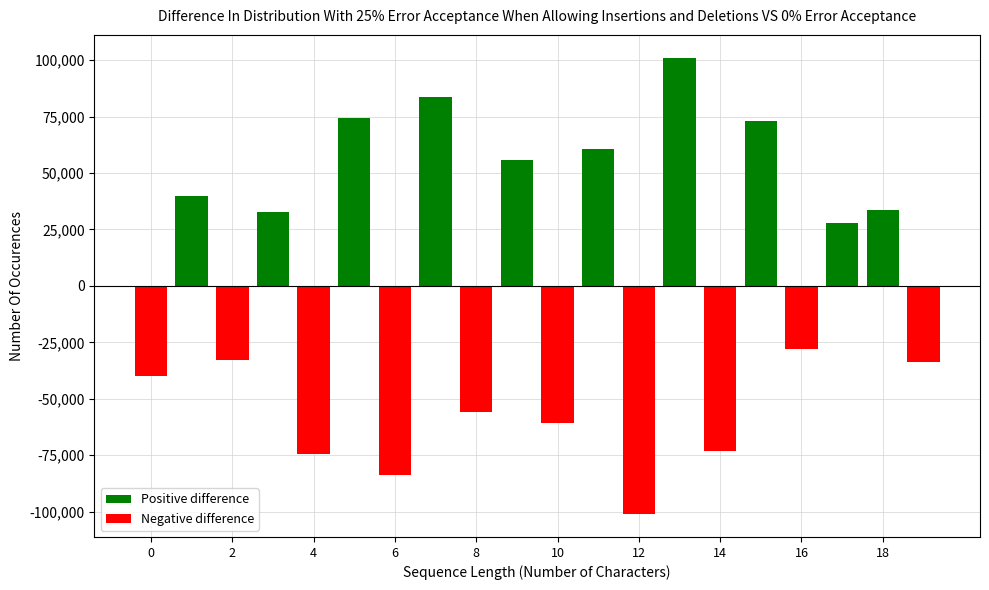

What are all the series names shown in the legend?

Positive difference, Negative difference